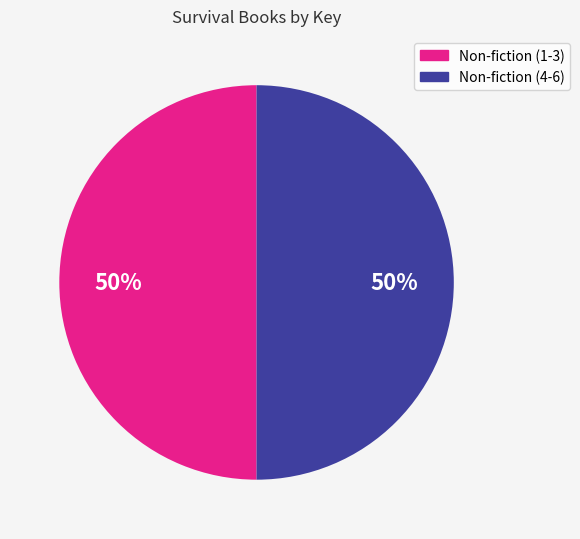

To the nearest percent, what is the average slice percentage?

50%